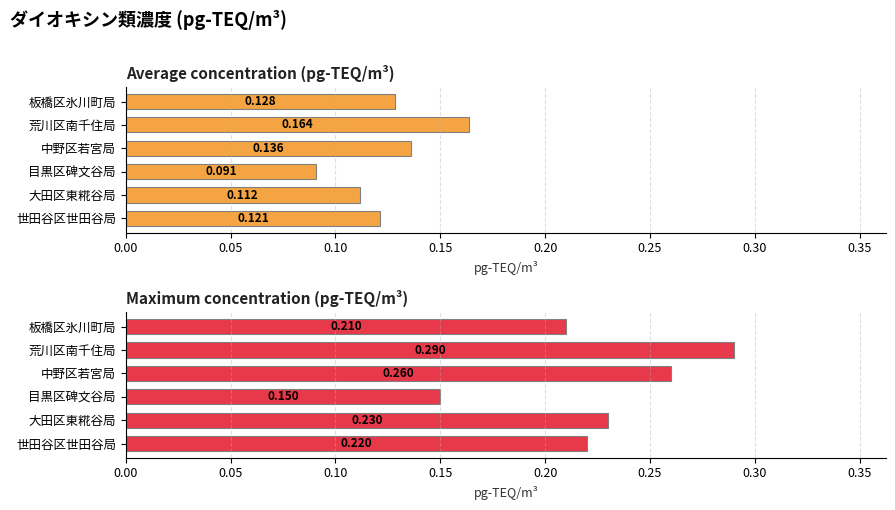

What is the lowest value of the Maximum concentration (pg-TEQ/m³) series?

0.1